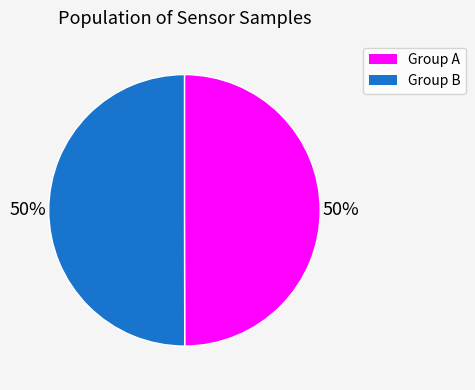

To the nearest percent, what is the average slice percentage?

50%